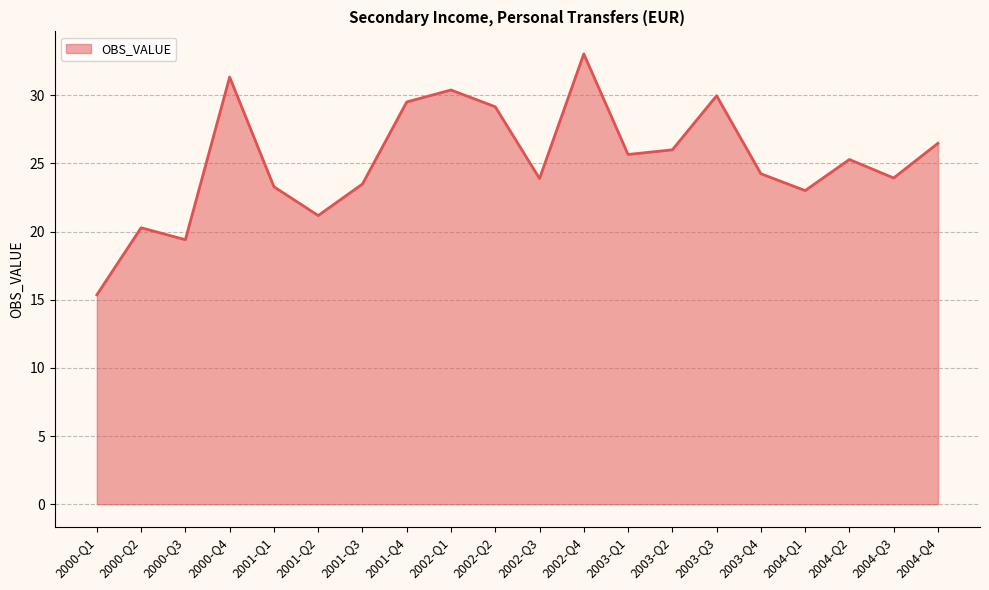

At which label does the data first exceed 25?

2000-Q4